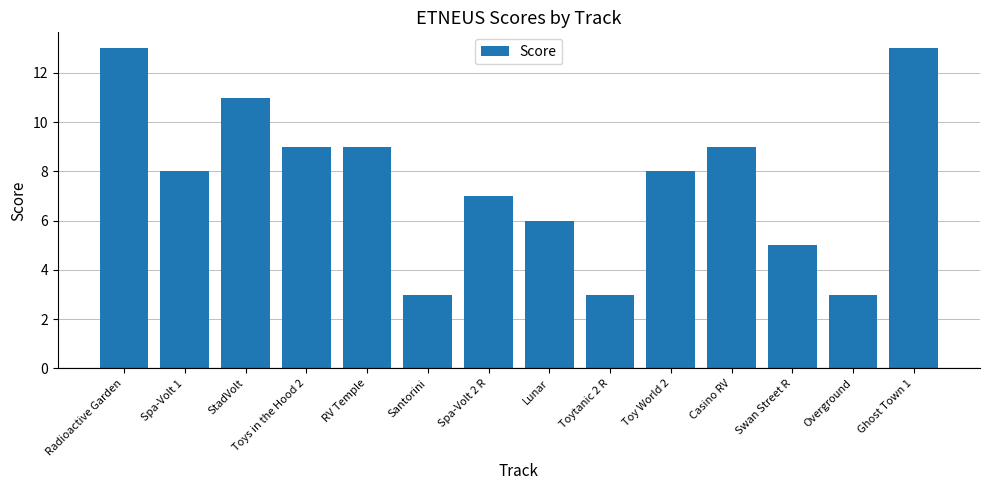

Which has a higher value, Lunar or Toy World 2?

Toy World 2